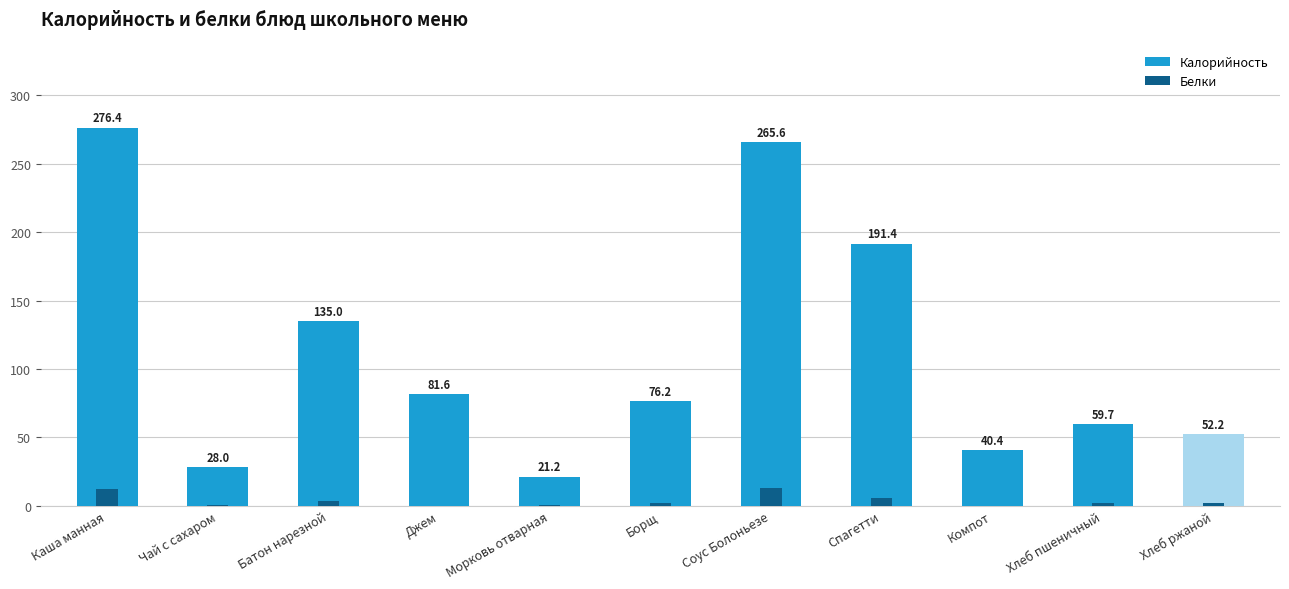

Which label corresponds to the largest value in the chart?

Каша манная